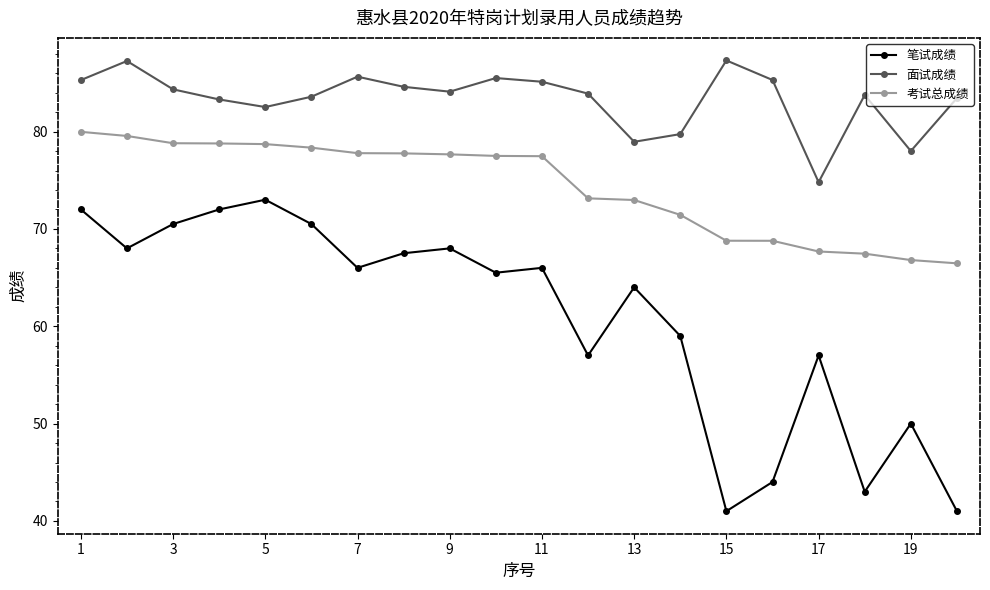

Which series has the largest range (max minus min)?

笔试成绩